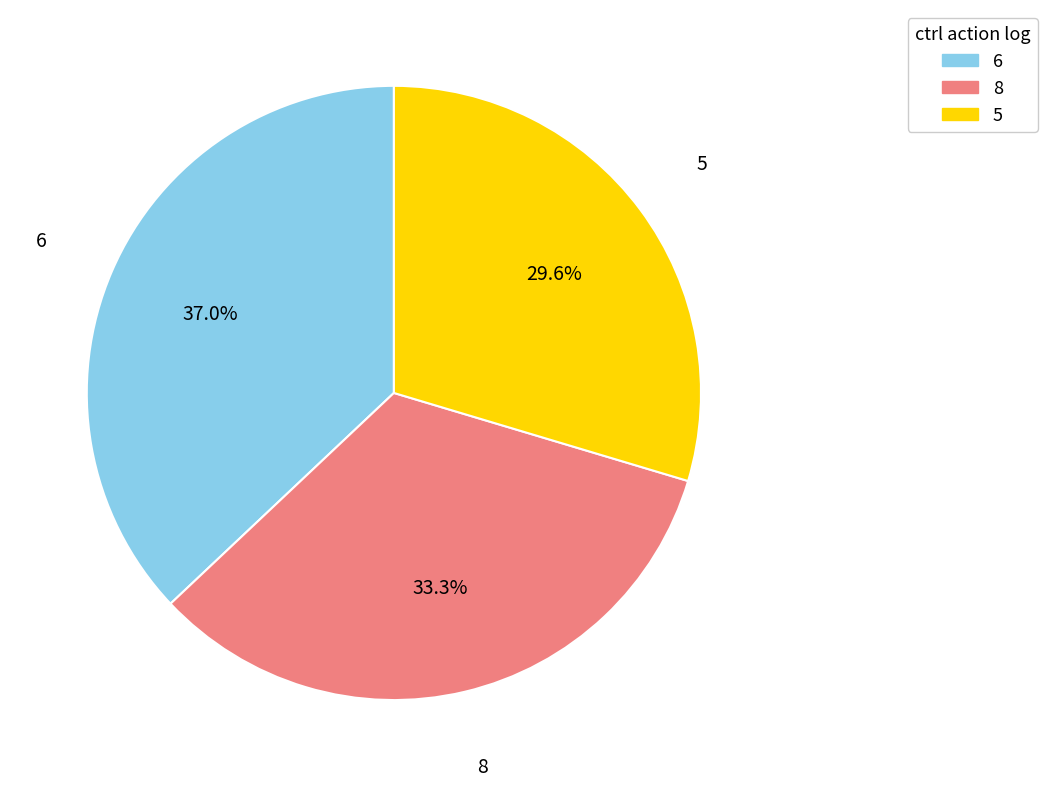

Is there any slice that represents more than half of the pie?

No